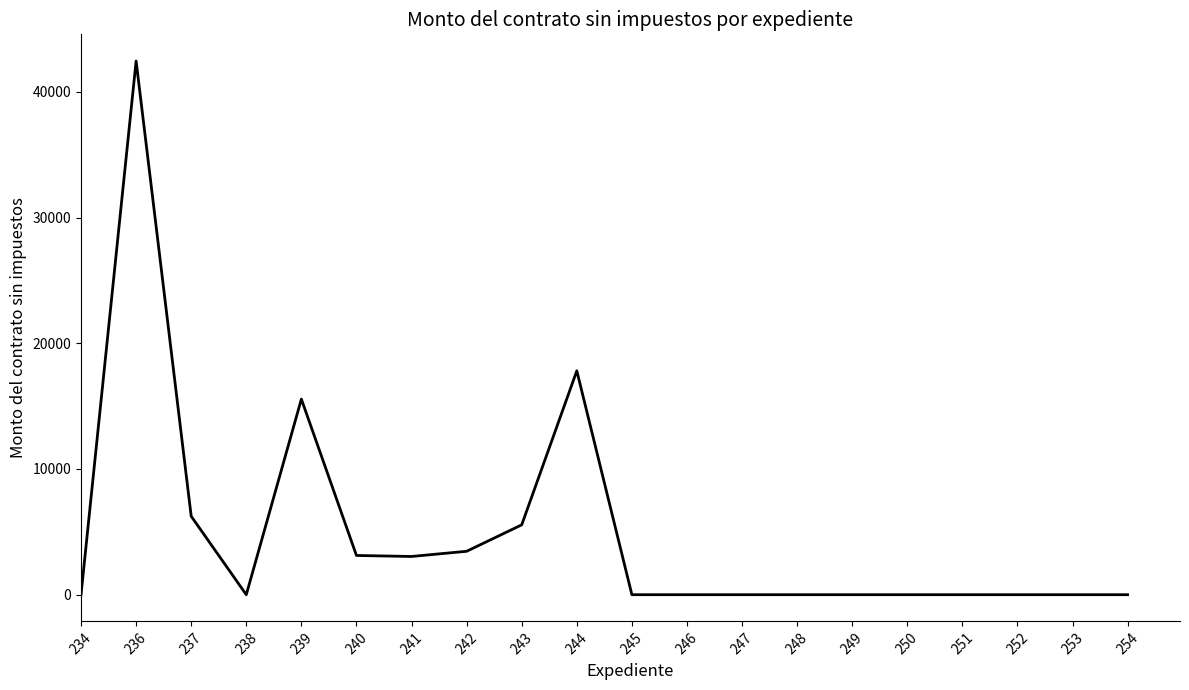

What is the difference between the maximum and minimum values?

42452.8